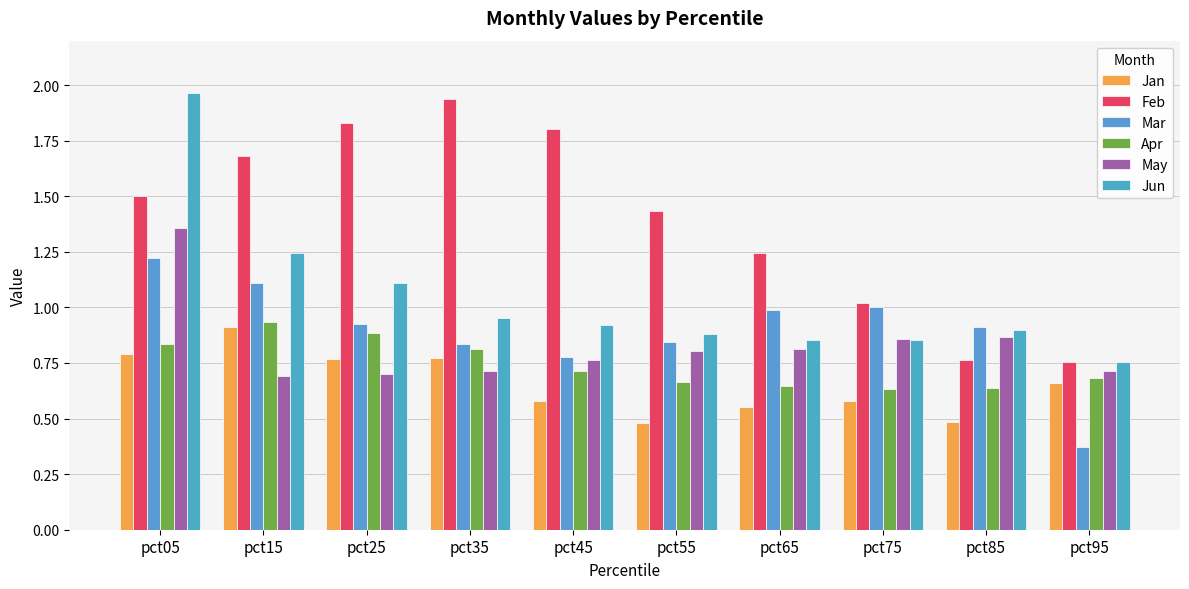

What is the average value of the Jan series?

0.7